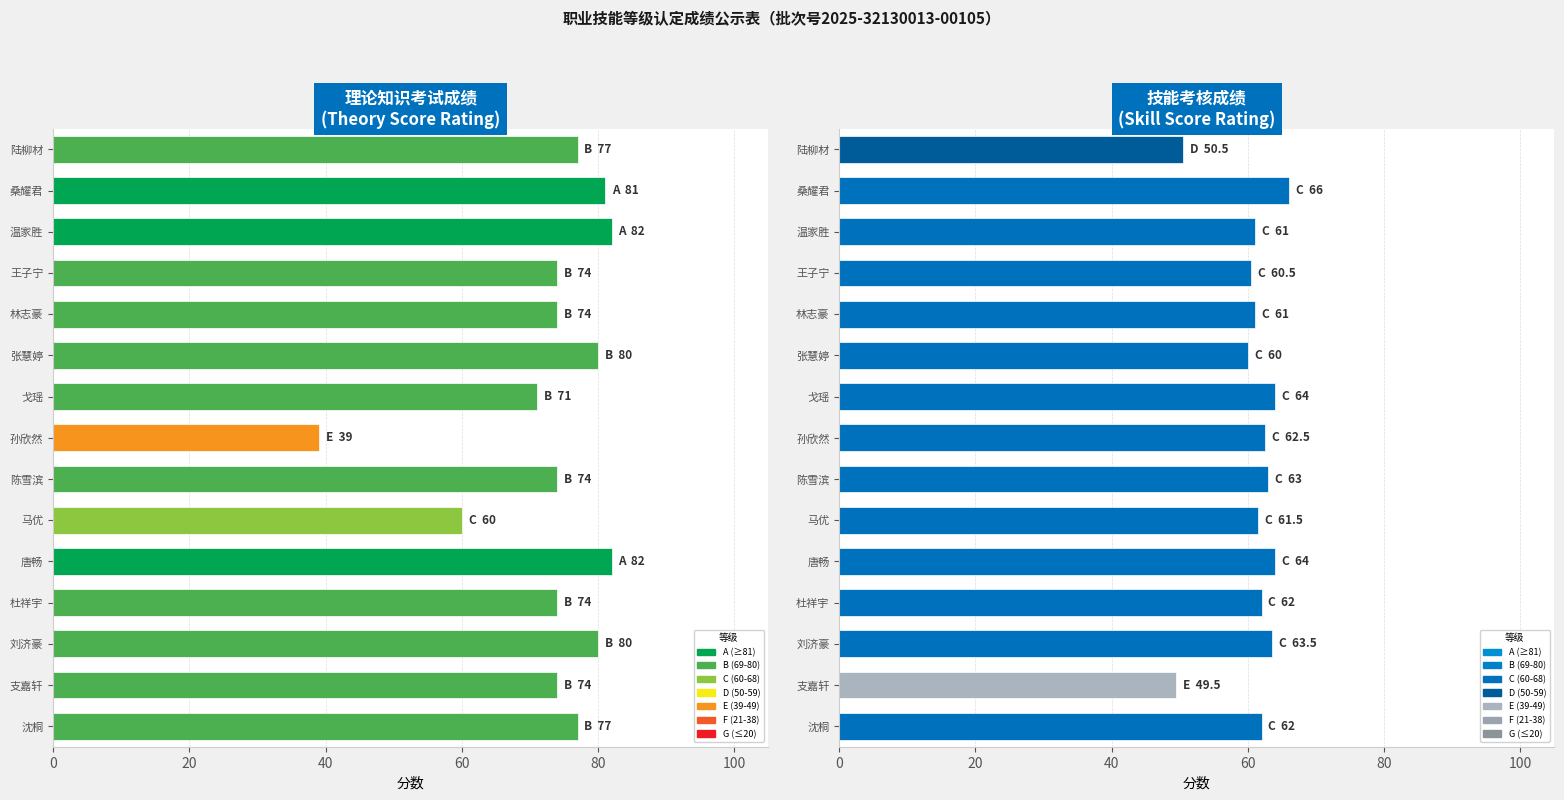

Between 王子宁 and 陈雪滨, which series saw the biggest shift?

技能考核成绩